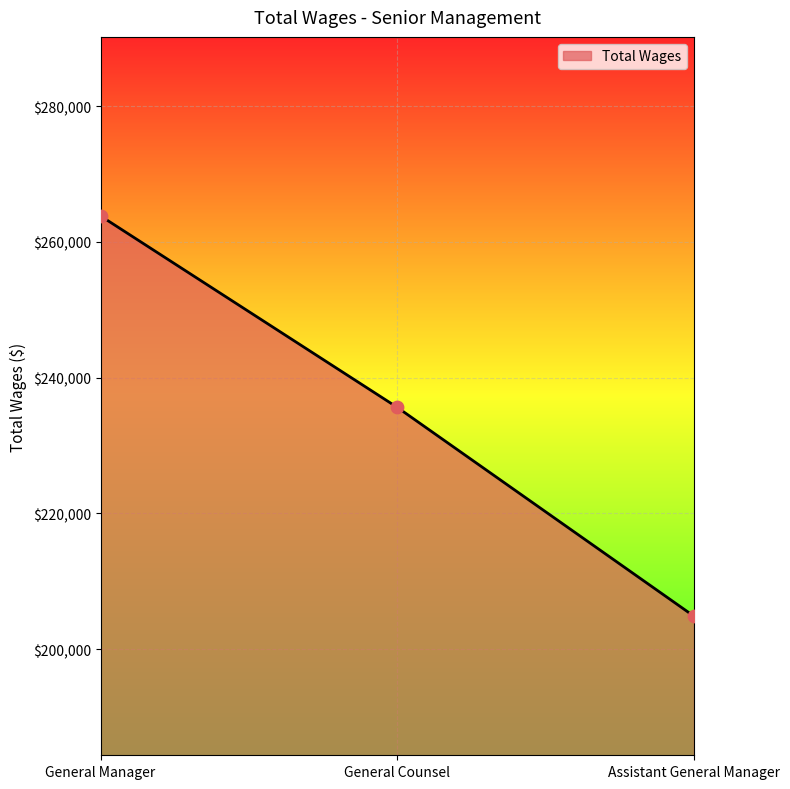

What is the change in value from General Manager to Assistant General Manager?

-58970